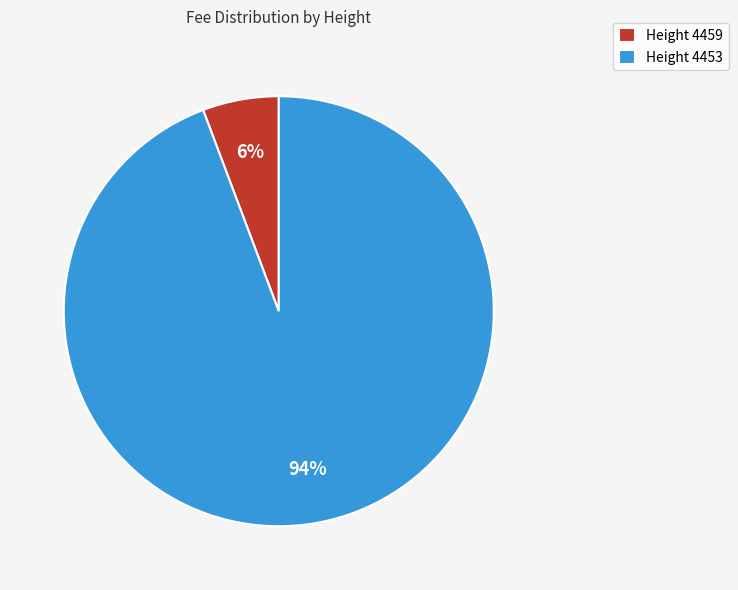

Between Height 4459 and Height 4453, which is larger?

Height 4453